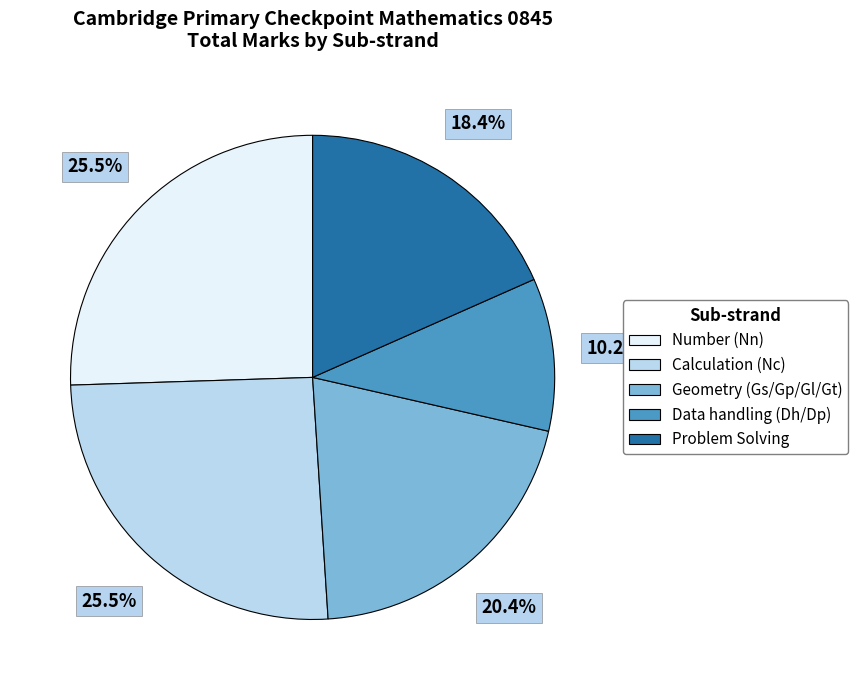

To the nearest percent, what is the difference between the largest and smallest slice percentages?

15%